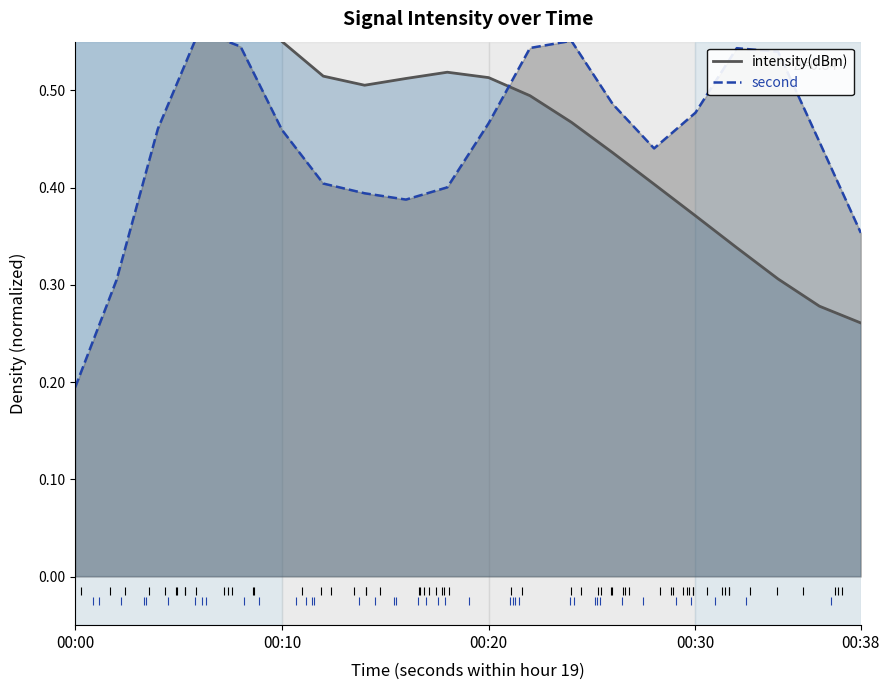

How many times do second and intensity(dBm) cross each other?

1